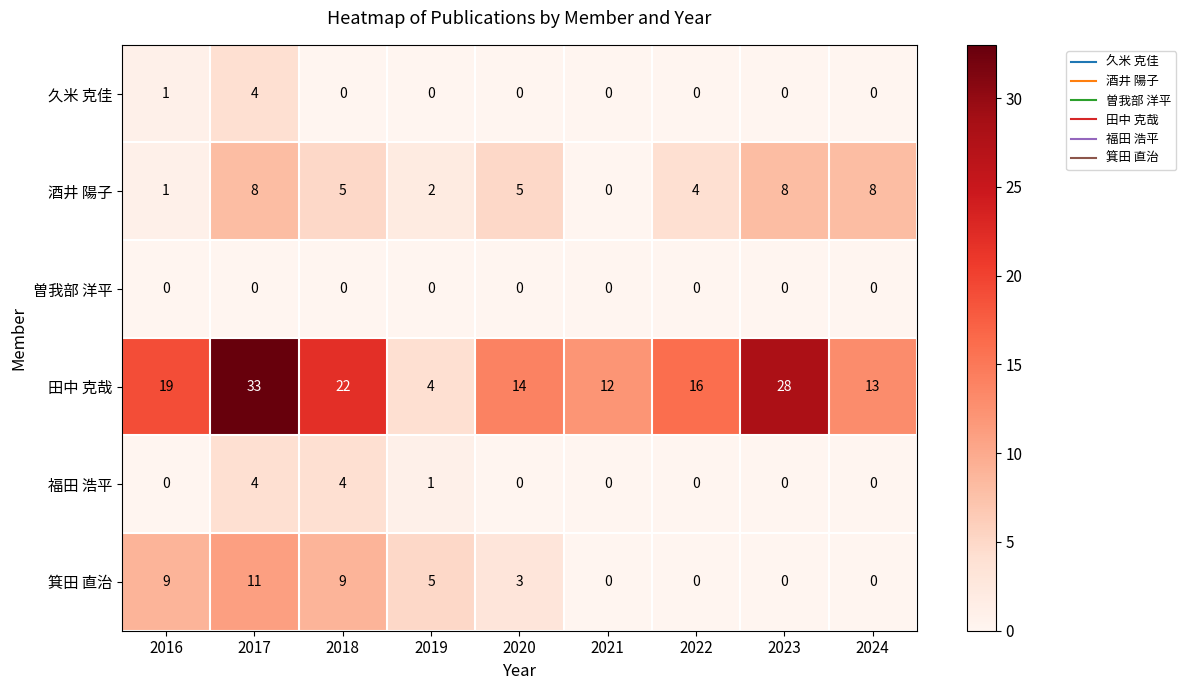

True or false: 福田 浩平 has a value of 0 at 2023.

True